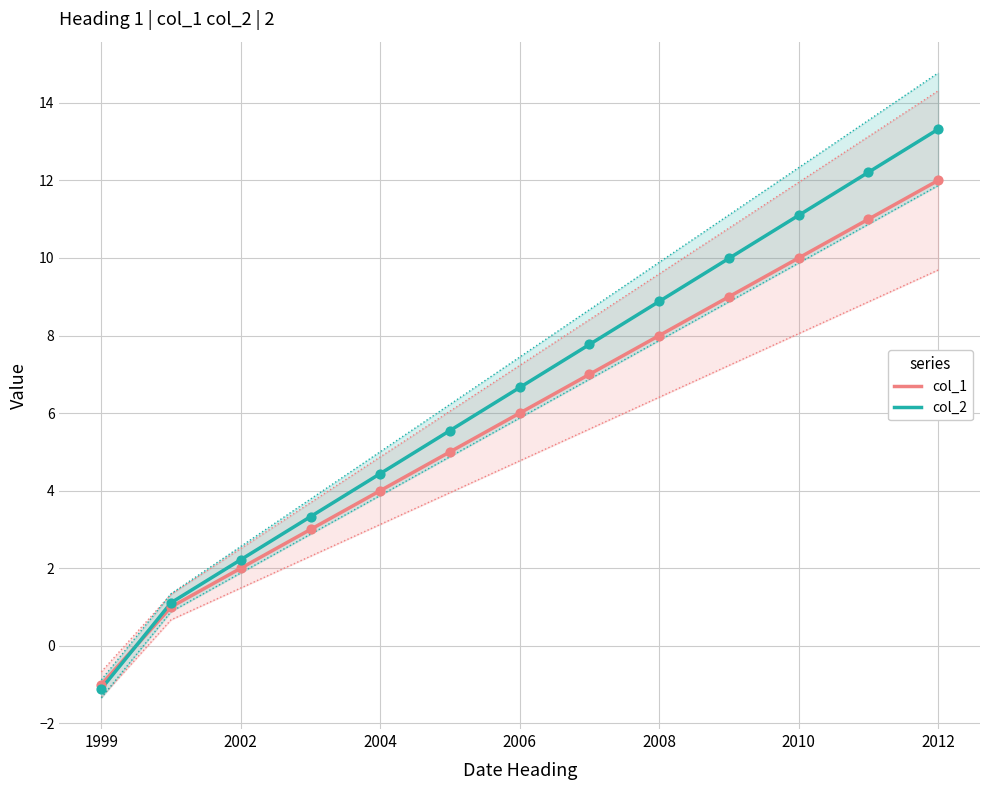

At how many categories does at least one series exceed 7?

6